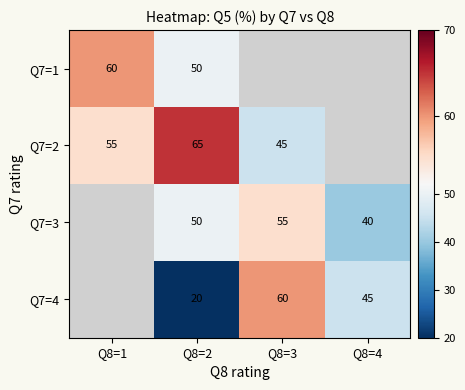

What is the difference between the Q7=3 values at Q8=3 and Q8=2?

5